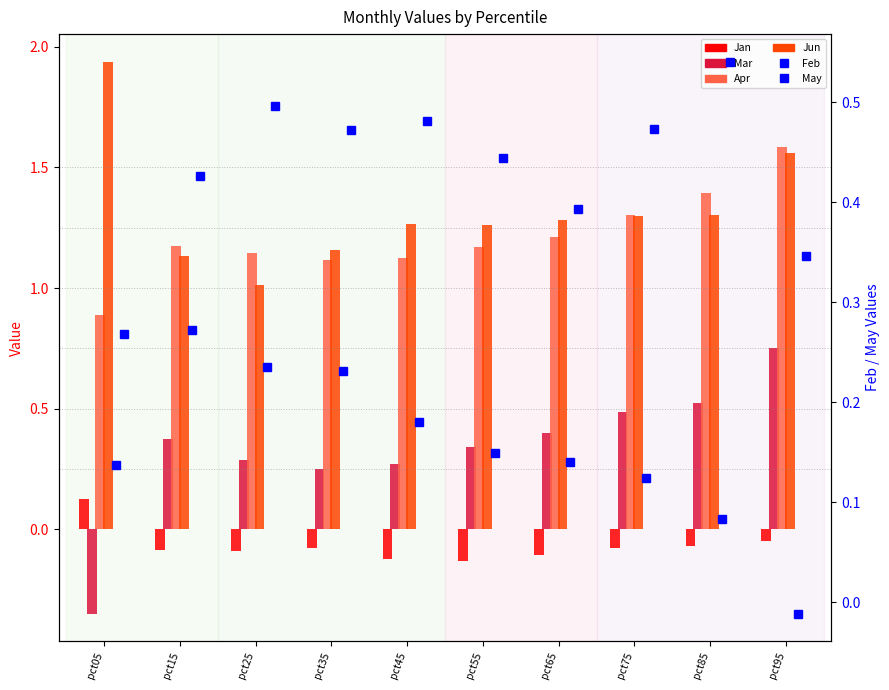

What is the total value across all series at pct15?

3.3